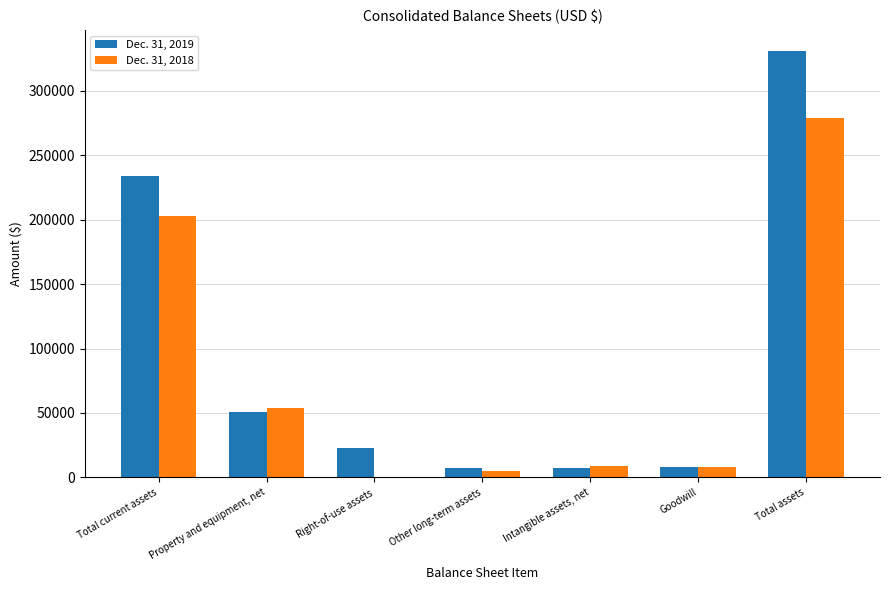

Which series has the largest total across all categories?

Dec. 31, 2019